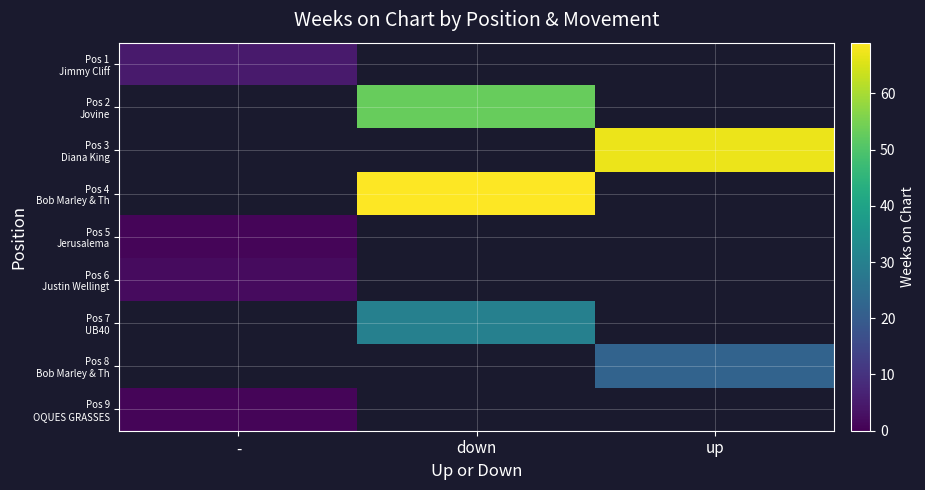

How many categories are shown in the chart?

3